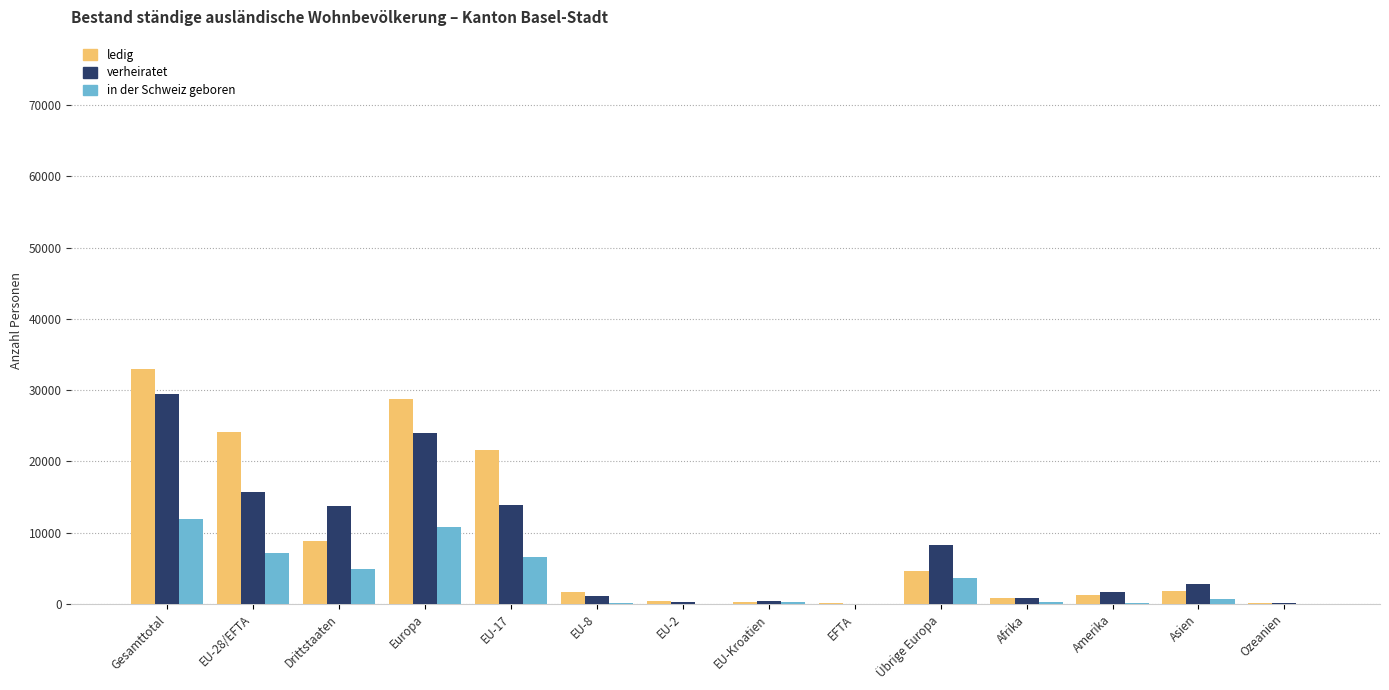

At which label is ledig closest to 16533?

EU-17